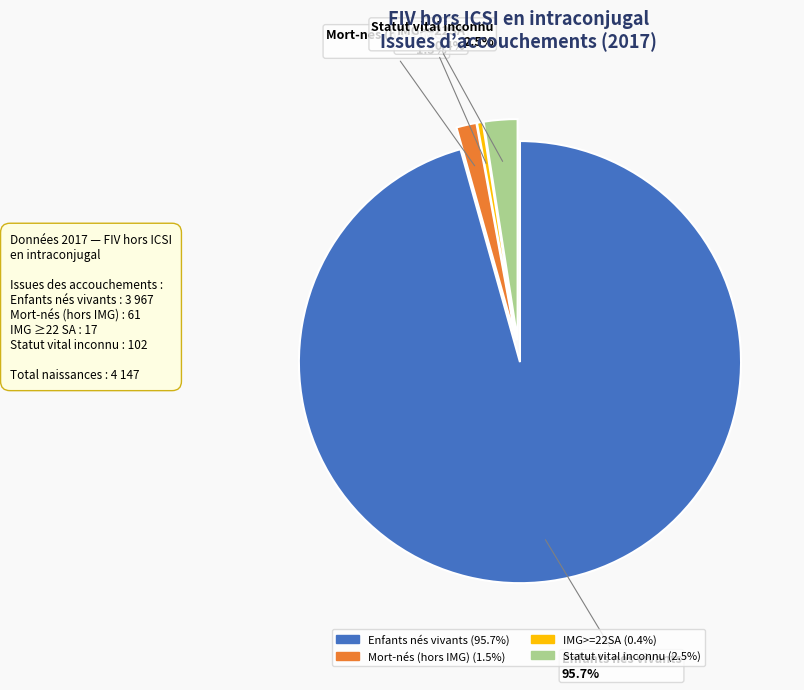

Is there any slice that represents more than half of the pie?

Yes